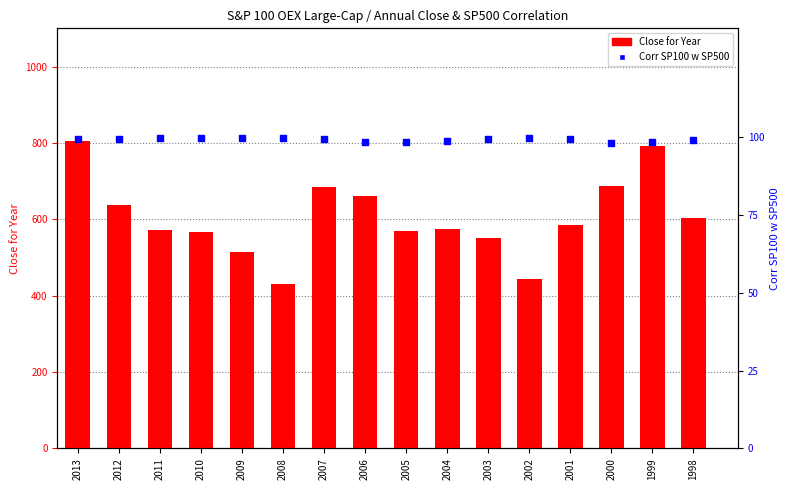

At which category is the sum across all series the highest?

2013